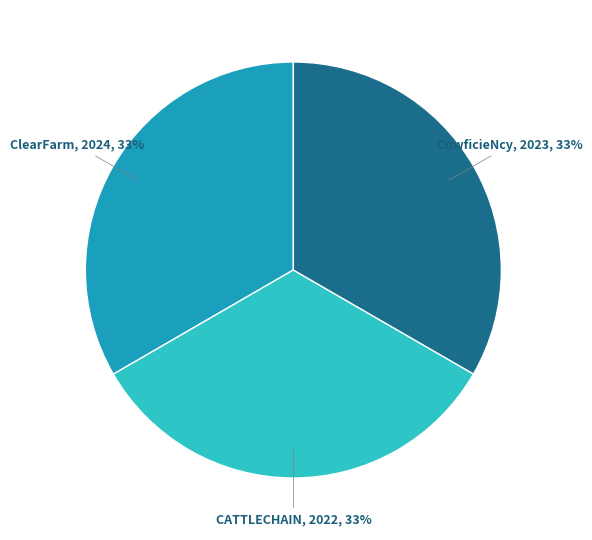

Does any single category account for the majority?

No